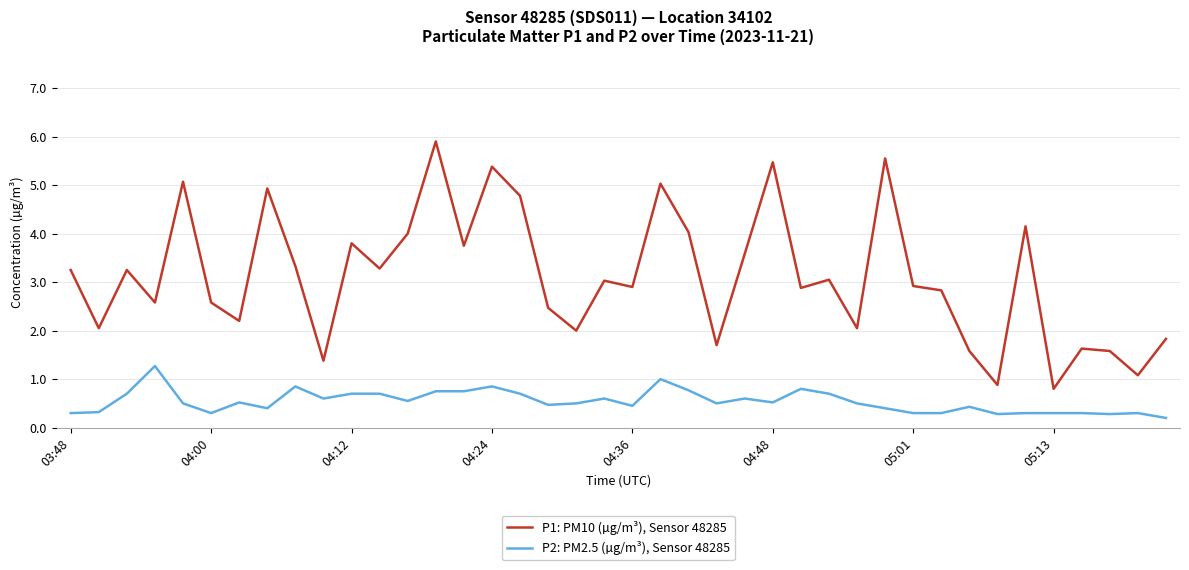

What is the highest value of the P2: PM2.5 (µg/m³), Sensor 48285 series?

1.3